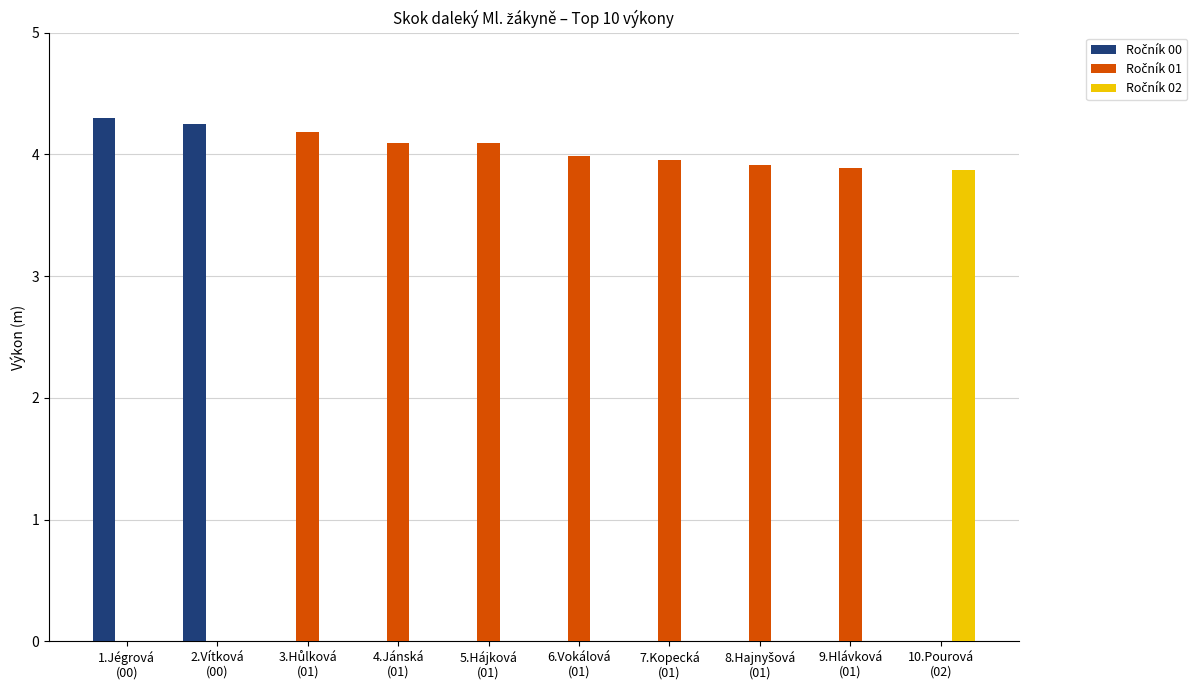

What is the maximum value shown in the chart?

4.3